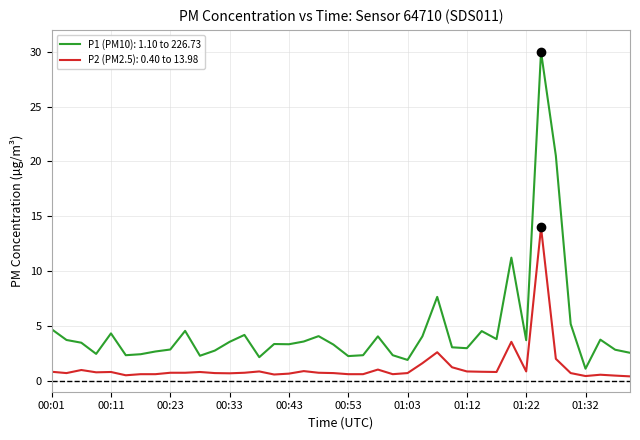

True or false: P2 (PM2.5): 0.40 to 13.98 and P1 (PM10): 1.10 to 226.73 cross at least once.

False